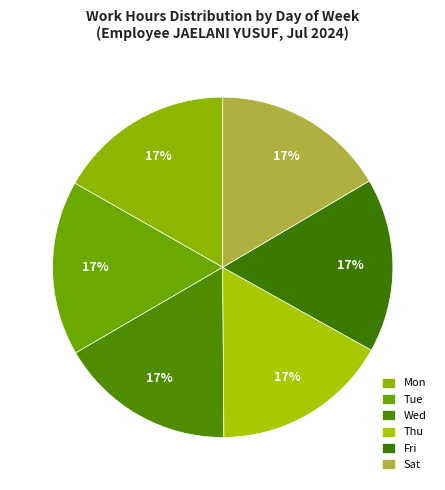

How many slices are in this pie chart?

6